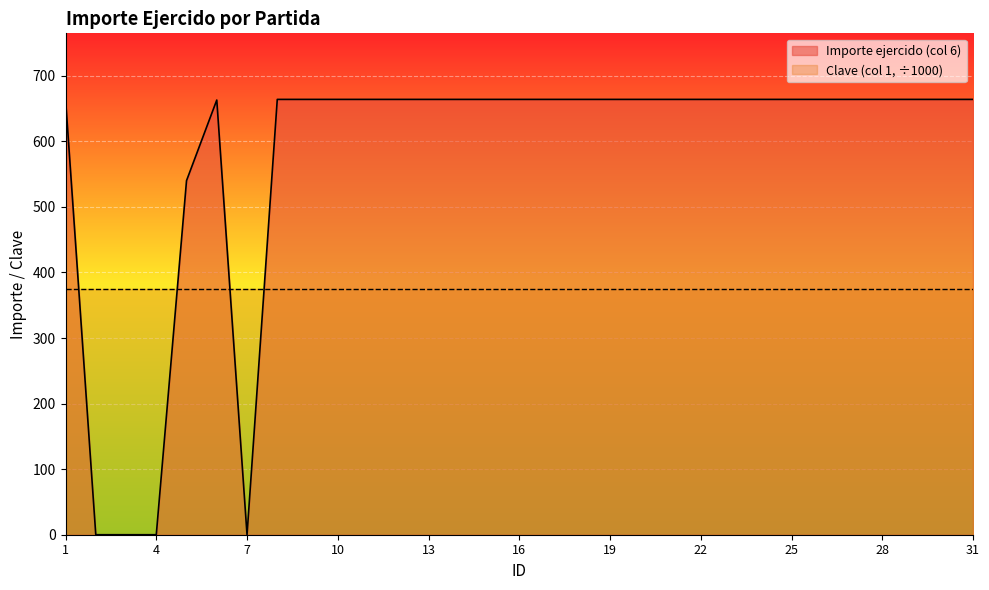

True or false: the data shows 663.9 at 30.

True